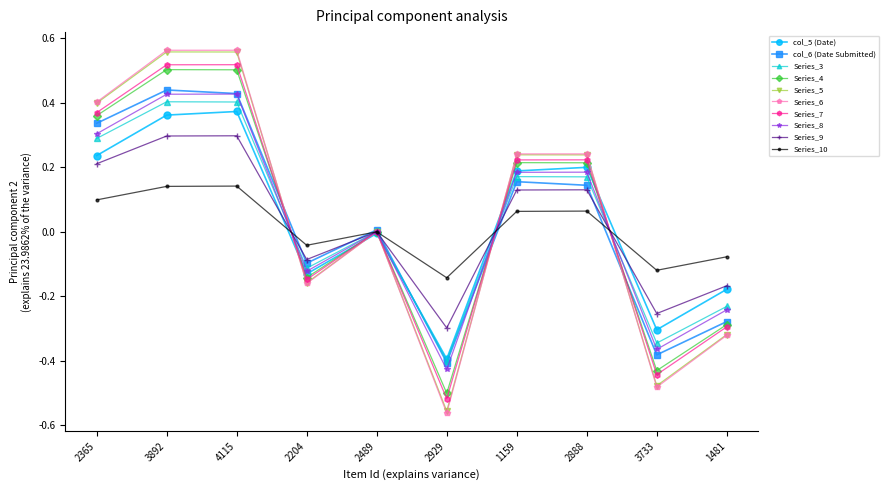

What position from the left is 2888?

8